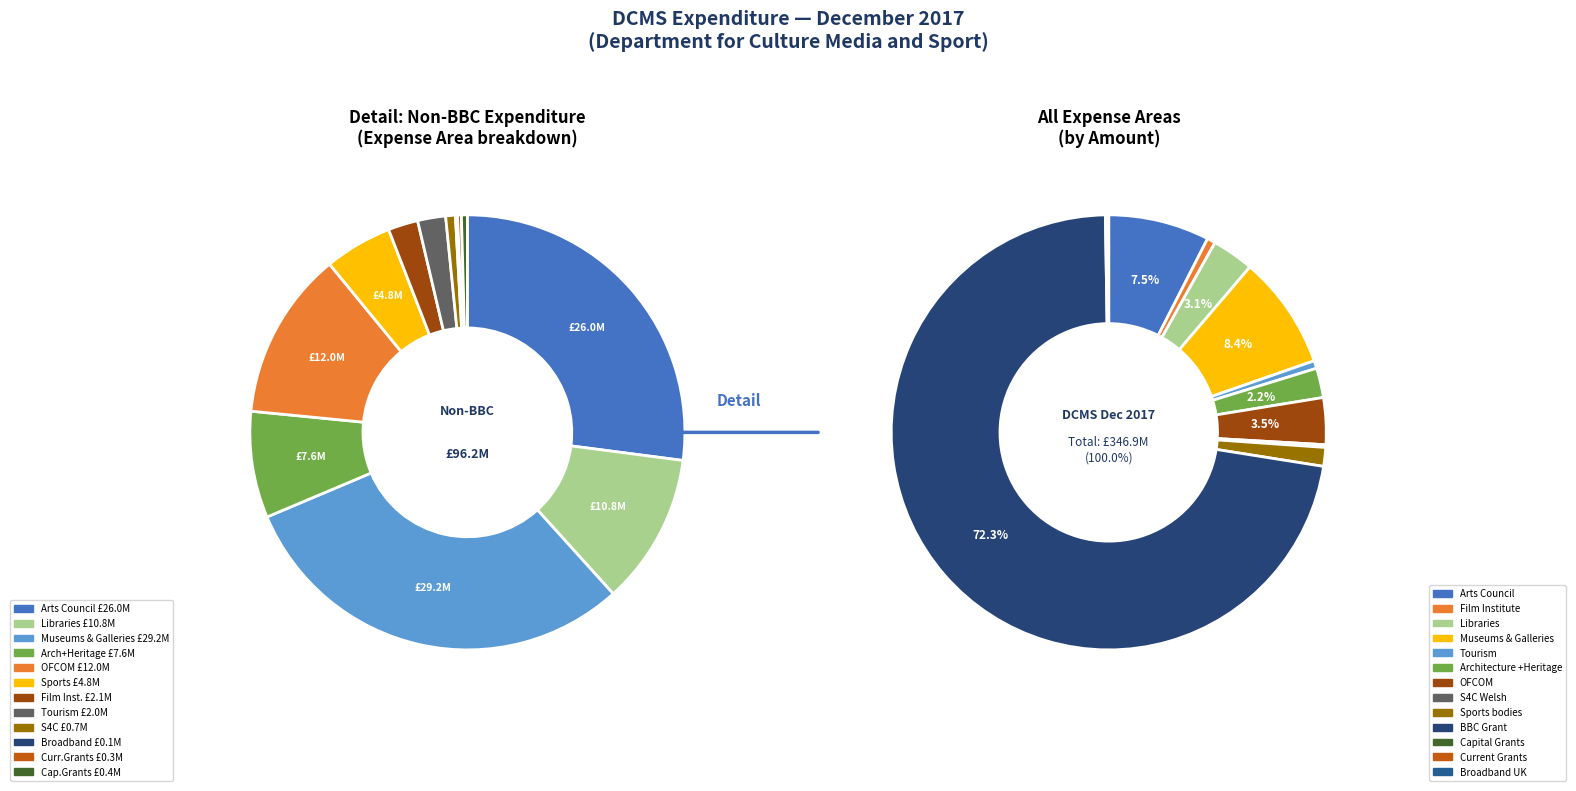

Does Home Broadcasting:Grant to BBC represent more than half of the total?

Yes